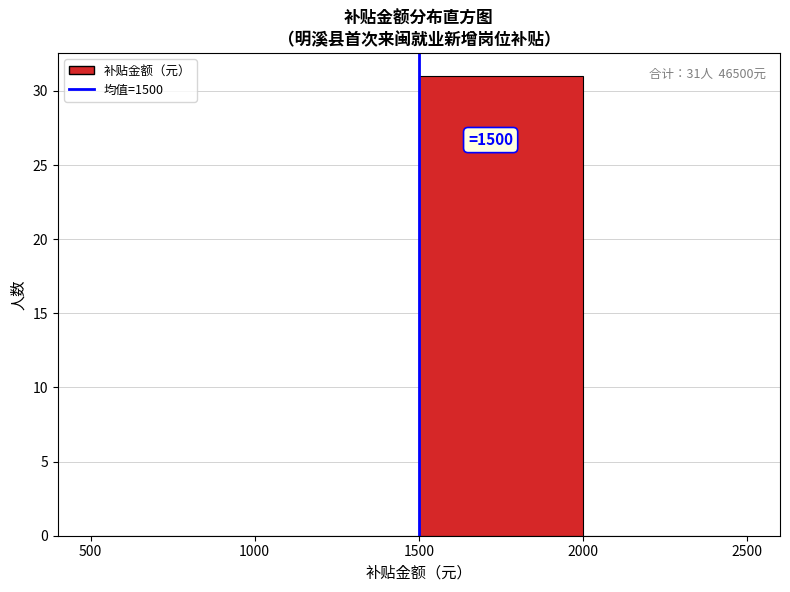

Which range on the x-axis has the tallest bar?

1500 to 2000